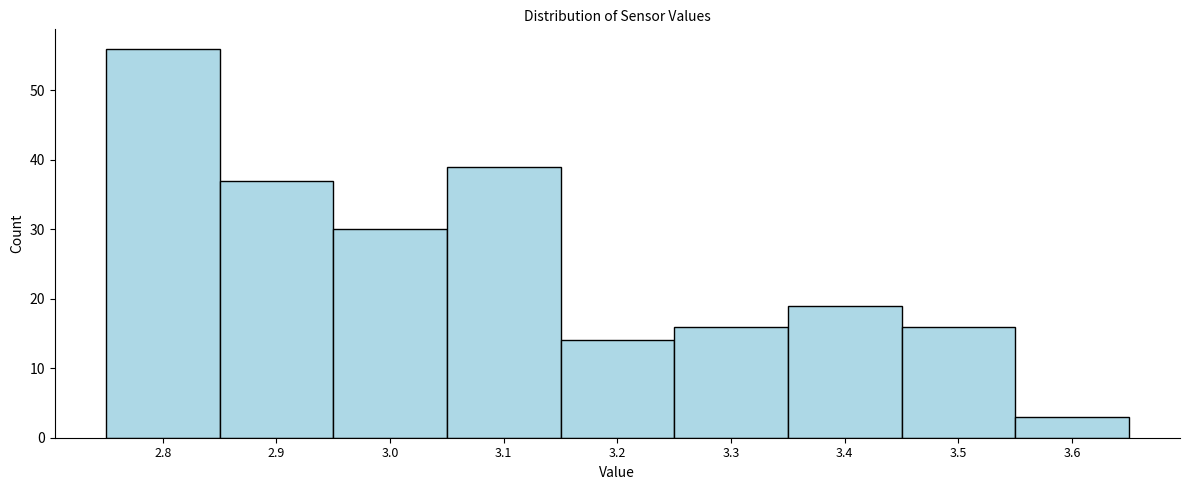

Reading left to right, transcribe this chart: for each bar, give the range it covers on the x-axis and its height. The values are not printed on the chart, so give them approximately, as read against the axis.

2.75 to 2.85: 56
2.85 to 2.95: 37
2.95 to 3.05: 30
3.05 to 3.15: 39
3.15 to 3.25: 14
3.25 to 3.35: 16
3.35 to 3.45: 19
3.45 to 3.55: 16
3.55 to 3.65: 3